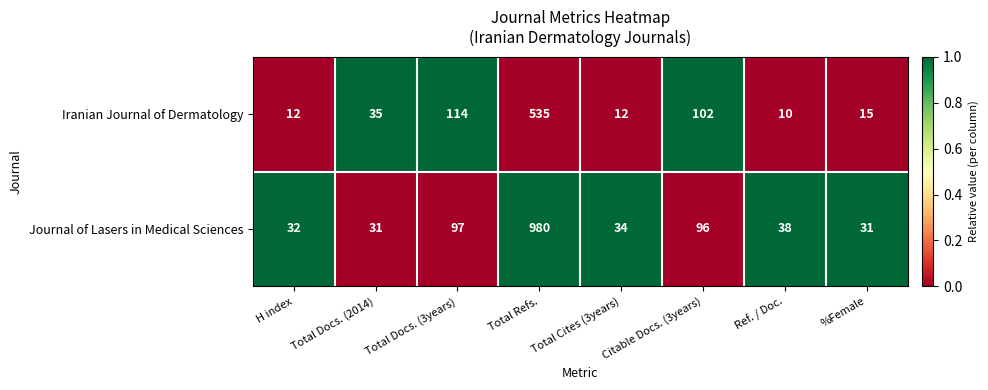

Is the value of Journal of Lasers in Medical Sciences at %Female greater than the value of Iranian Journal of Dermatology at Total Docs. (2014)?

No